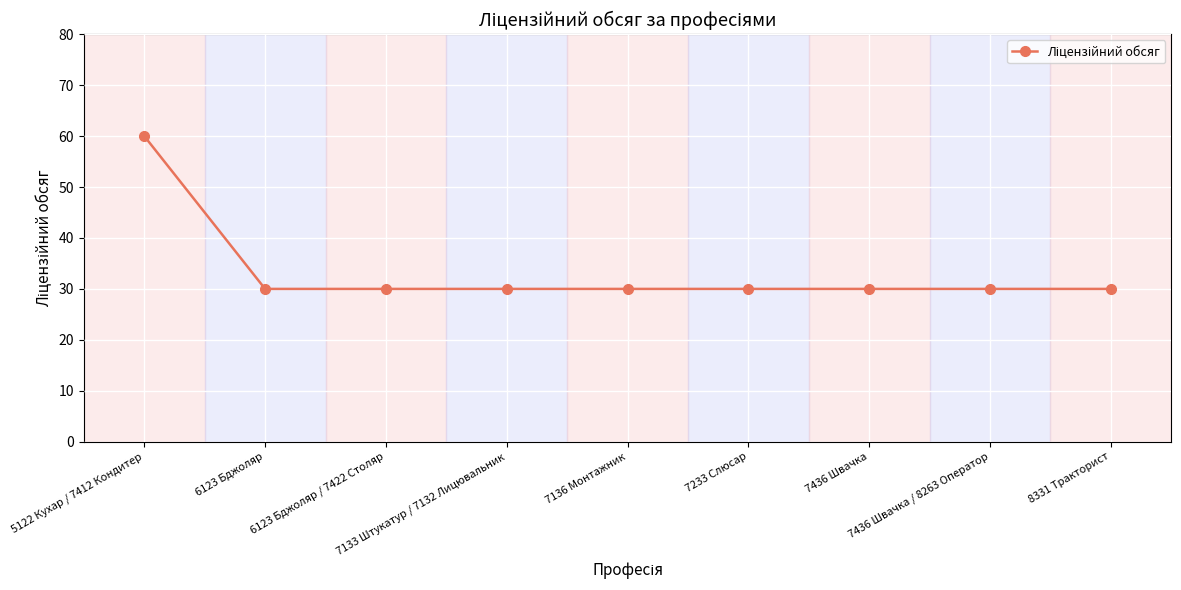

What is the label of the 8th point from the left?

7436 Швачка / 8263 Оператор